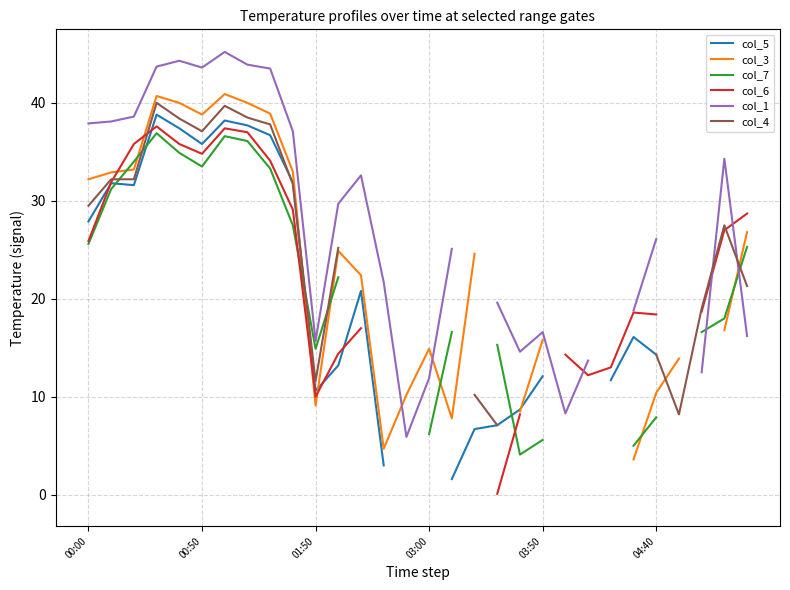

Is this an area chart (filled region under the line)?

No